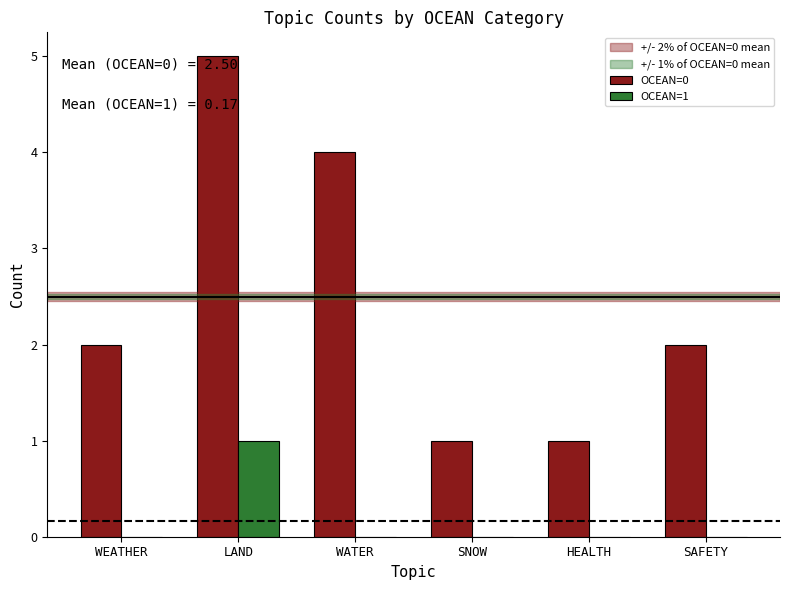

How many groups of bars are there?

6